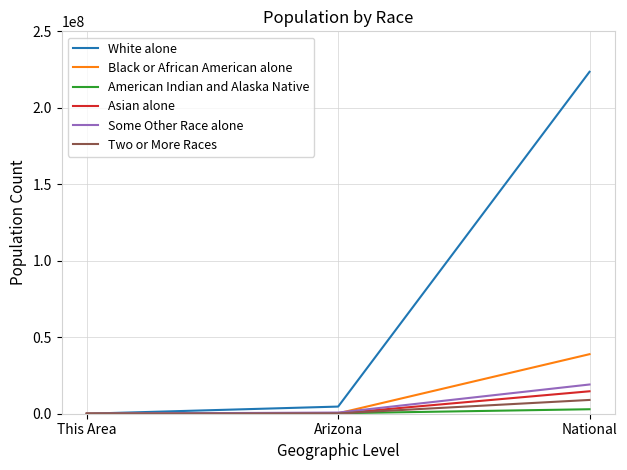

Which series has the largest range (max minus min)?

White alone